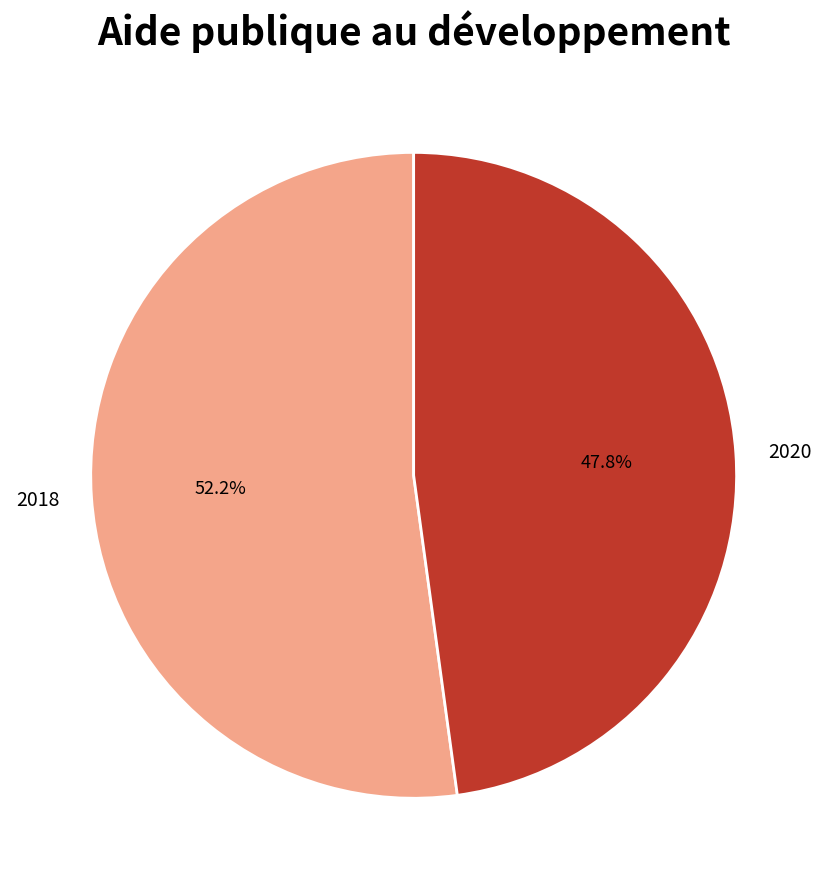

The 2020 slice represents 61% of the pie. True or false?

False